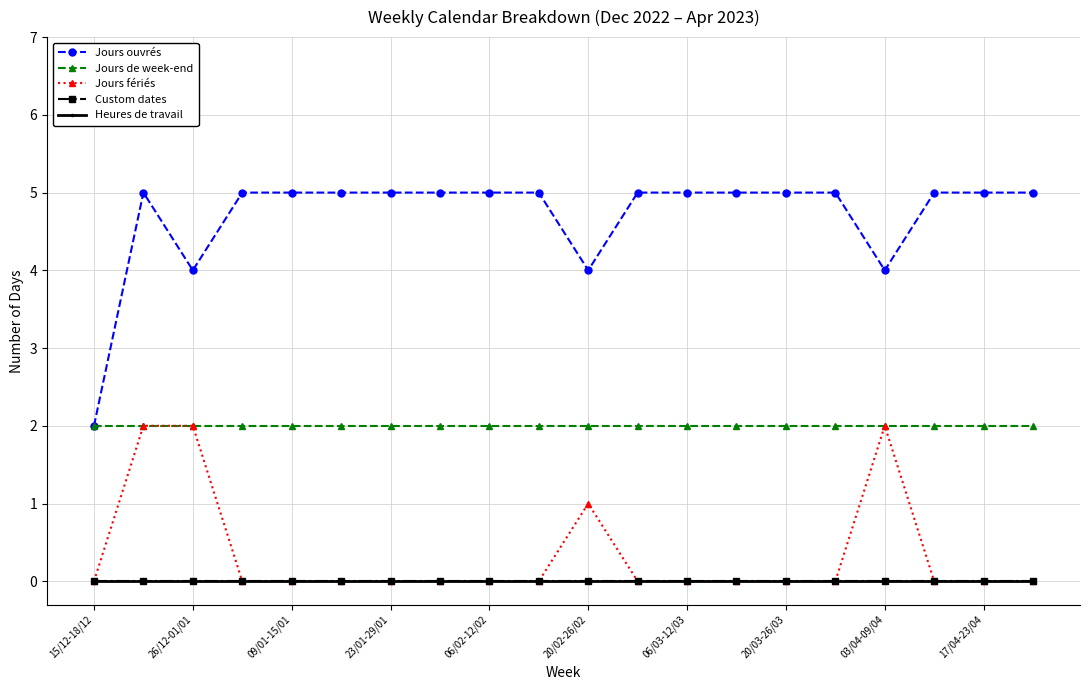

True or false: Jours ouvrés and Jours fériés intersect in this chart.

False